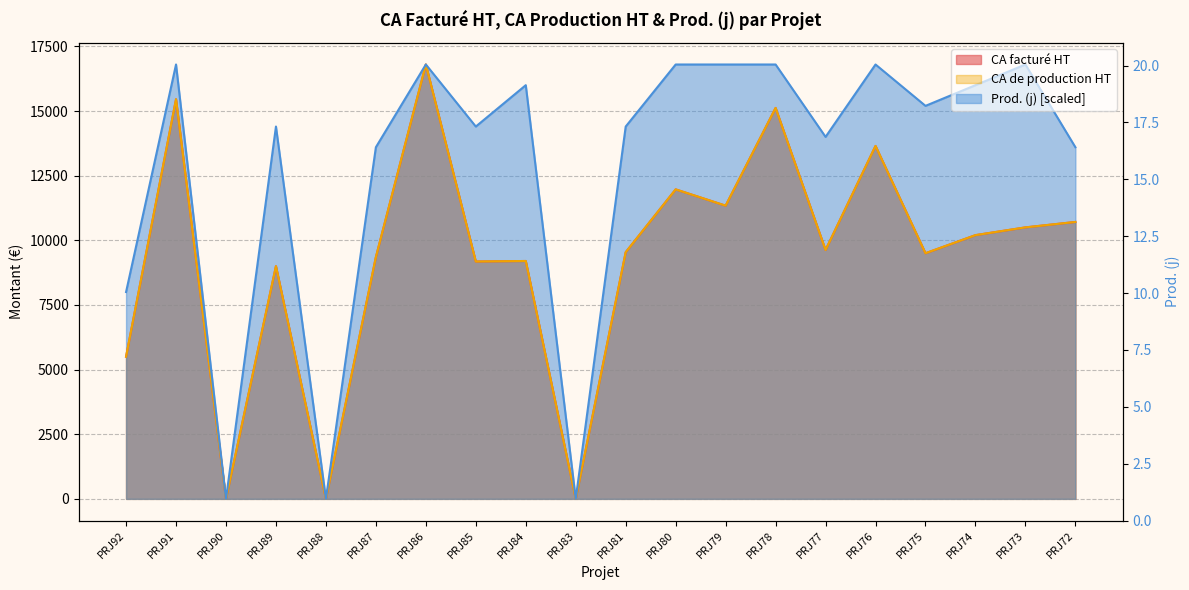

What are all the series names shown in the legend?

CA facturé HT, CA de production HT, Prod. (j)